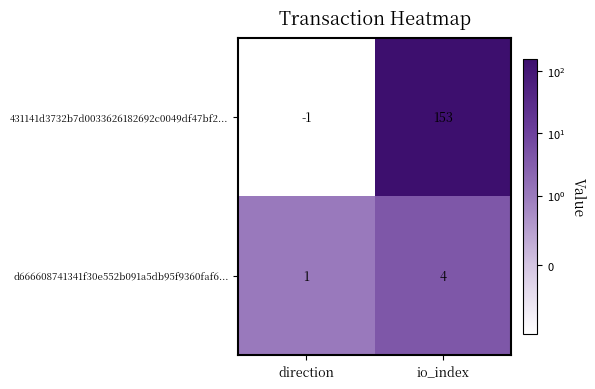

Reading left to right, what are all the values shown in this chart?

431141d3732b7d0033626182692c0049df47bf2...: -1	153
d666608741341f30e552b091a5db95f9360faf6...: 1	4